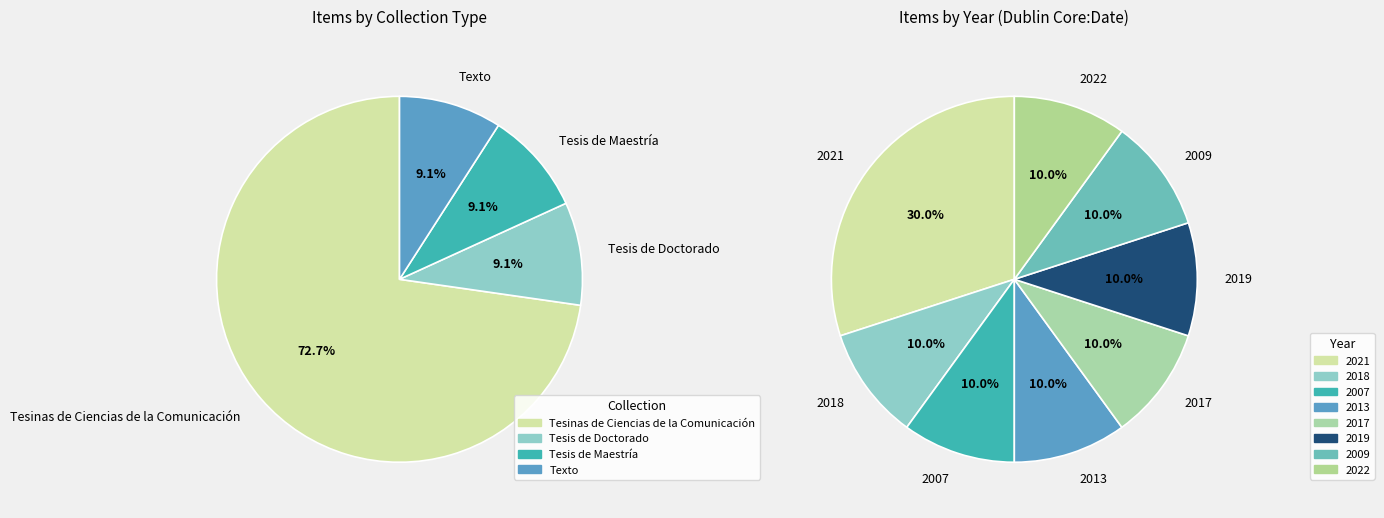

Which has a higher value, Texto or Tesis de Maestría?

Texto